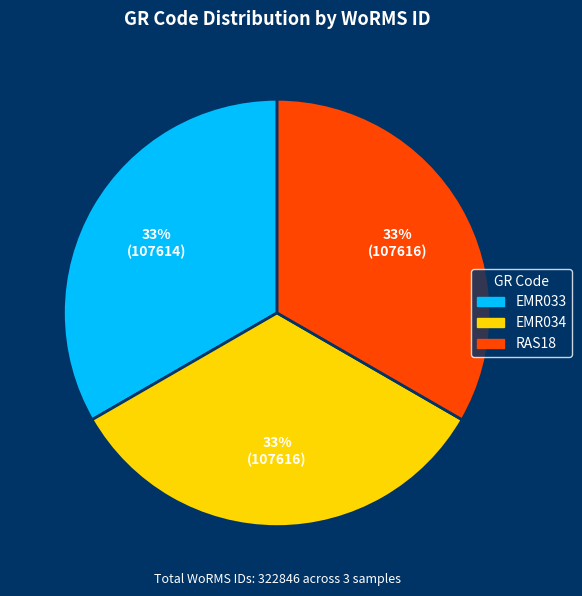

How many slices are in this pie chart?

3